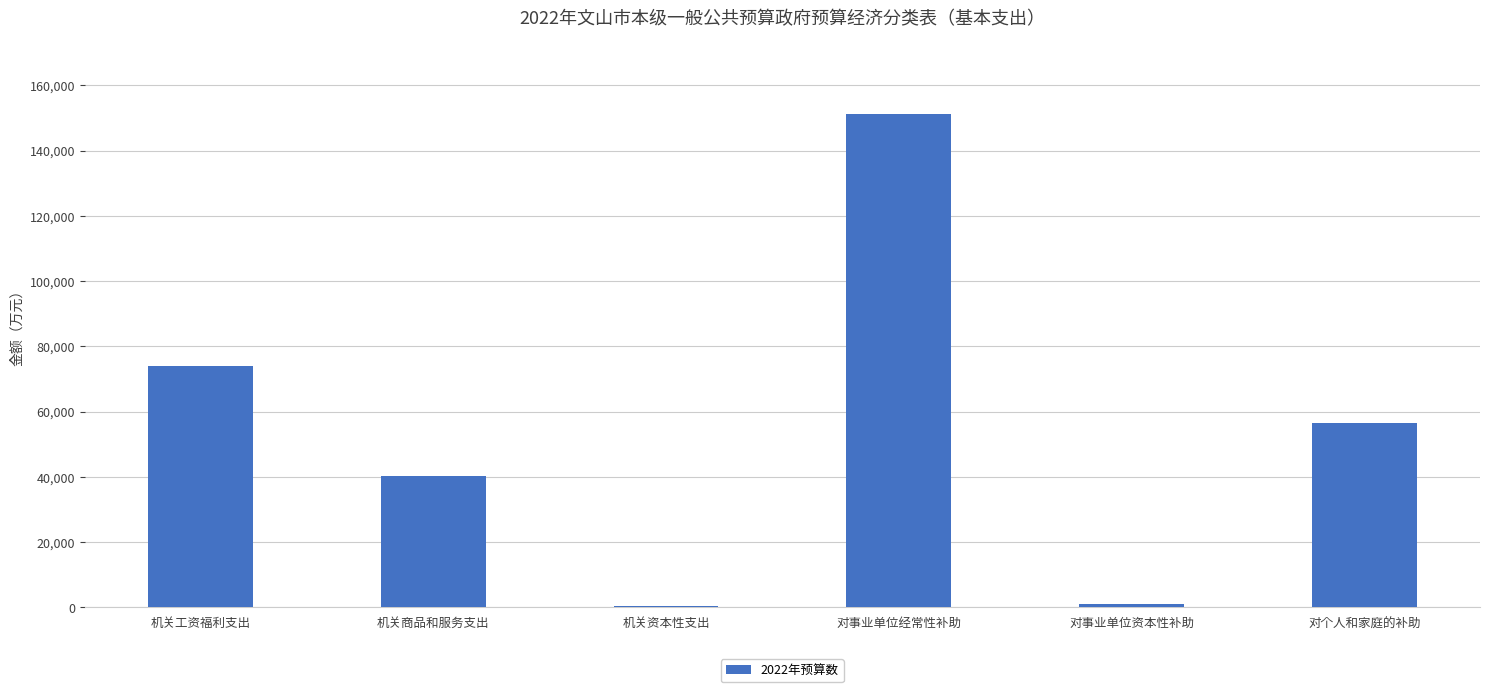

Read the value at 对事业单位经常性补助.

151132